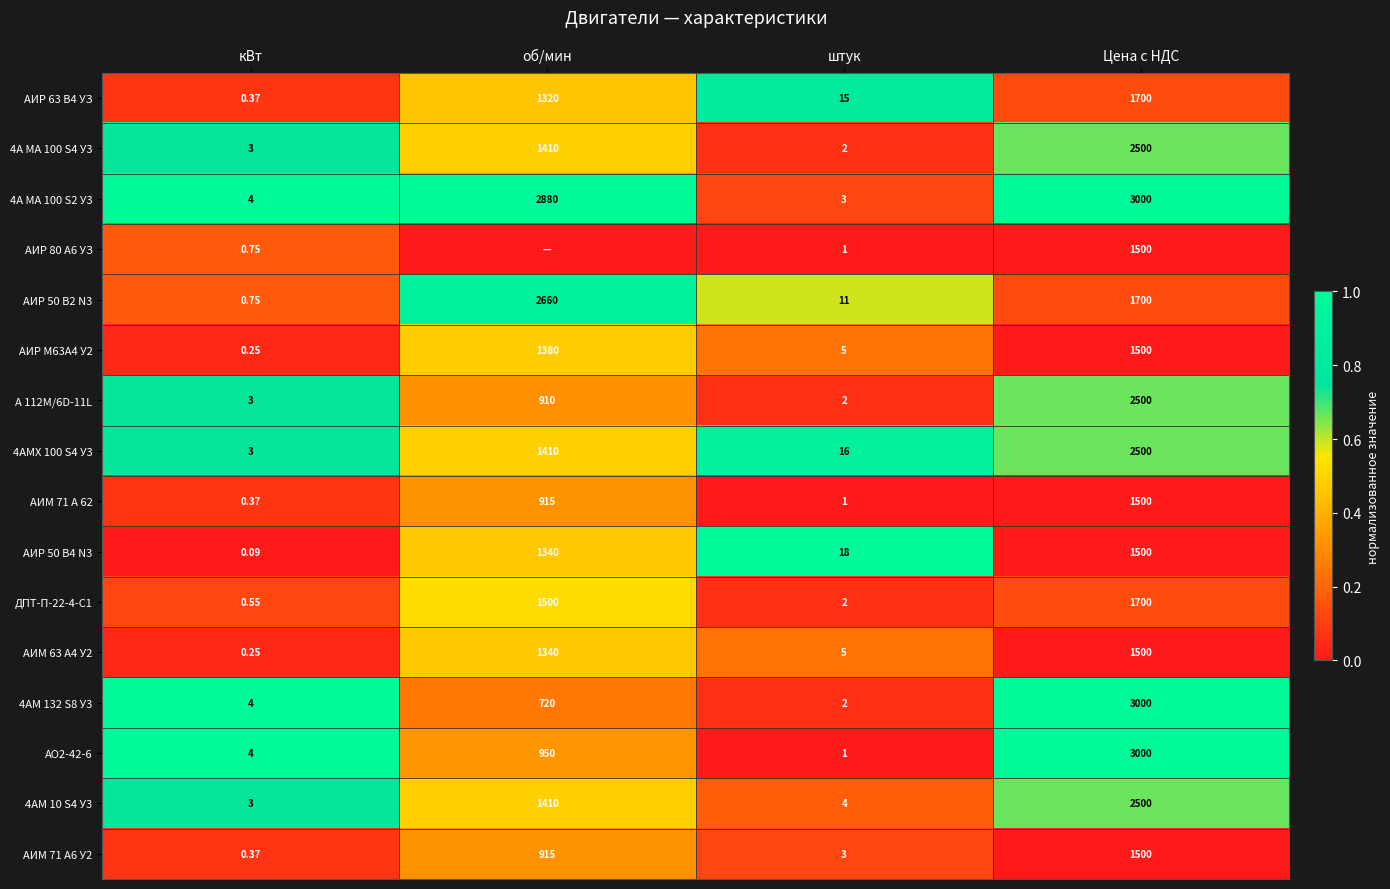

Is the value of 4АМ 10 S4 У3 at штук greater than the value of АИР М63А4 У2 at об/мин?

No